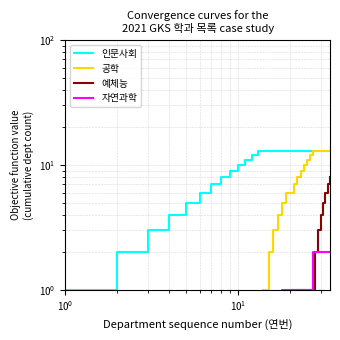

What is the average value of the 예체능 series?

1.3